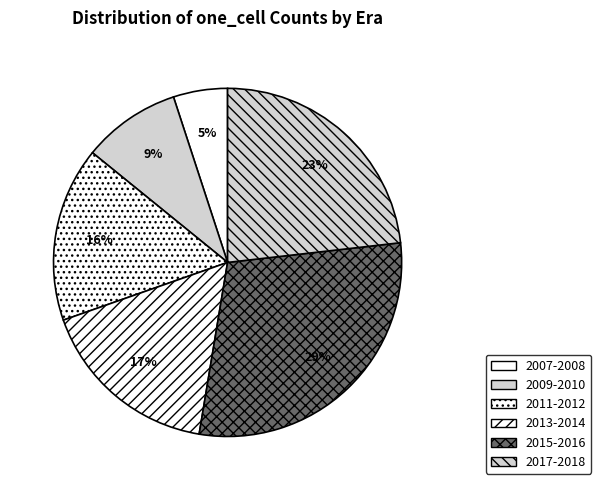

How many segments does this pie chart have?

6